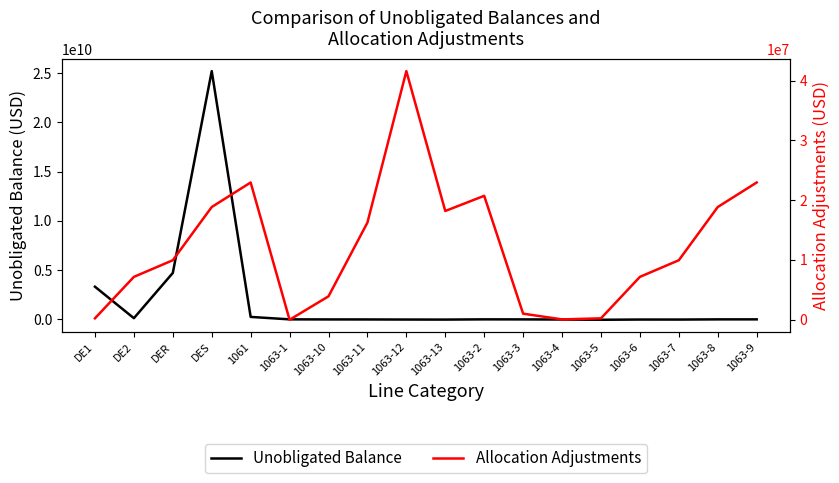

In Unobligated Balance, how many points are higher than both neighbors (excluding endpoints)?

3